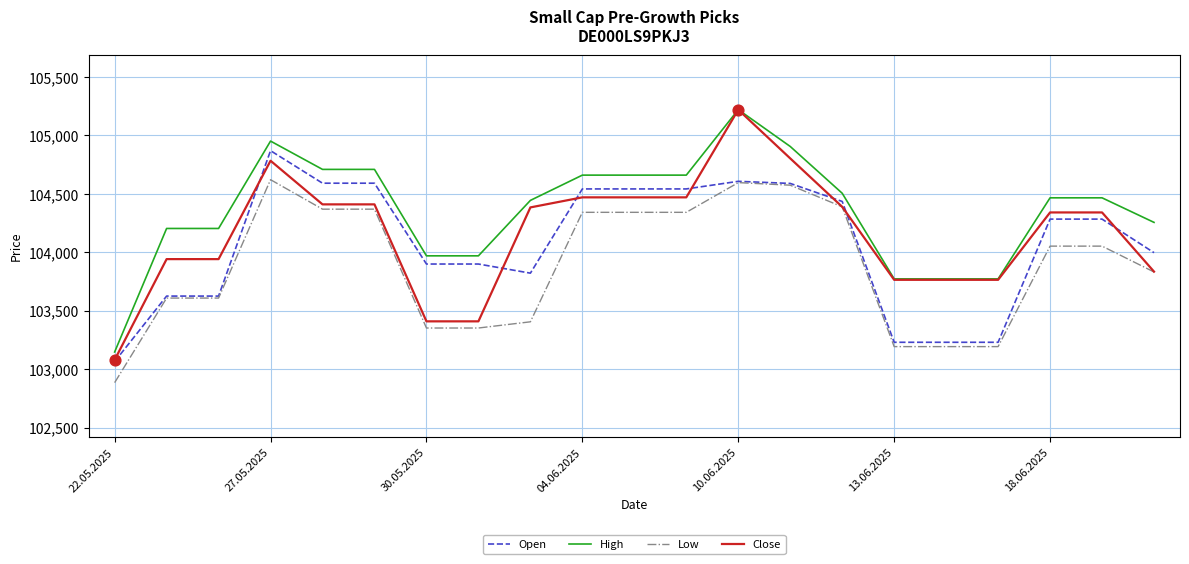

Which series has the largest total across all categories?

High